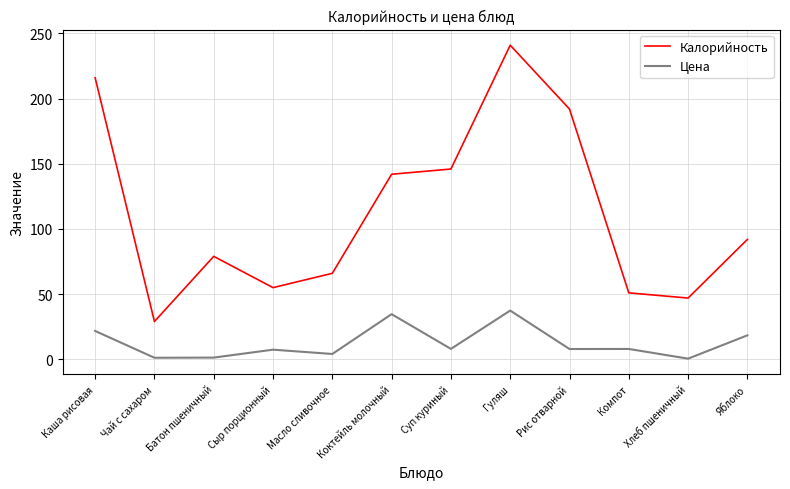

Count the number of data series in this chart.

2